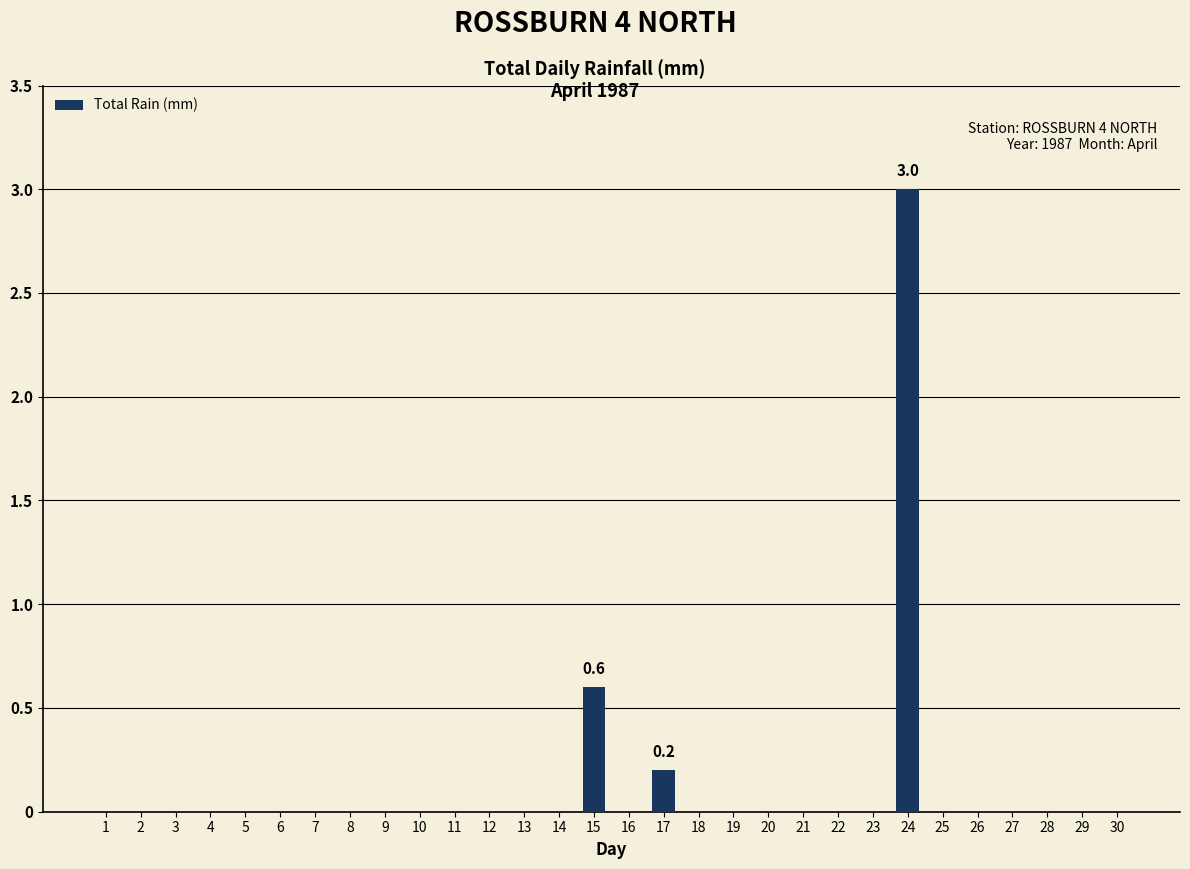

Which category has the highest value across all series?

24